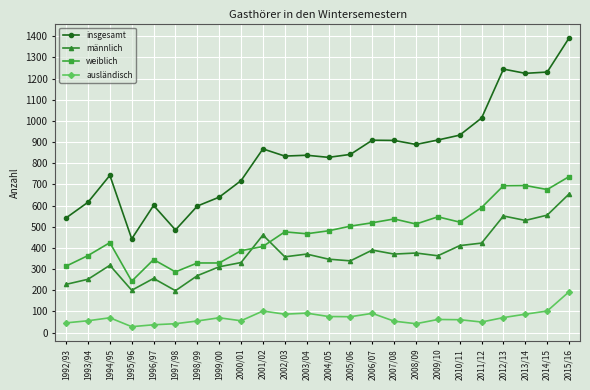

True or false: ausländisch and insgesamt intersect in this chart.

False